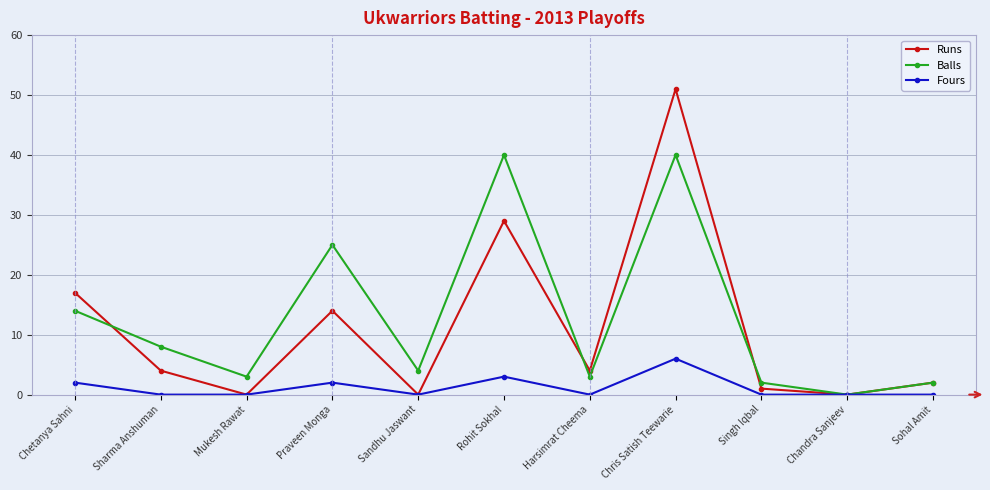

At which label is Balls closest to 20?

Praveen Monga